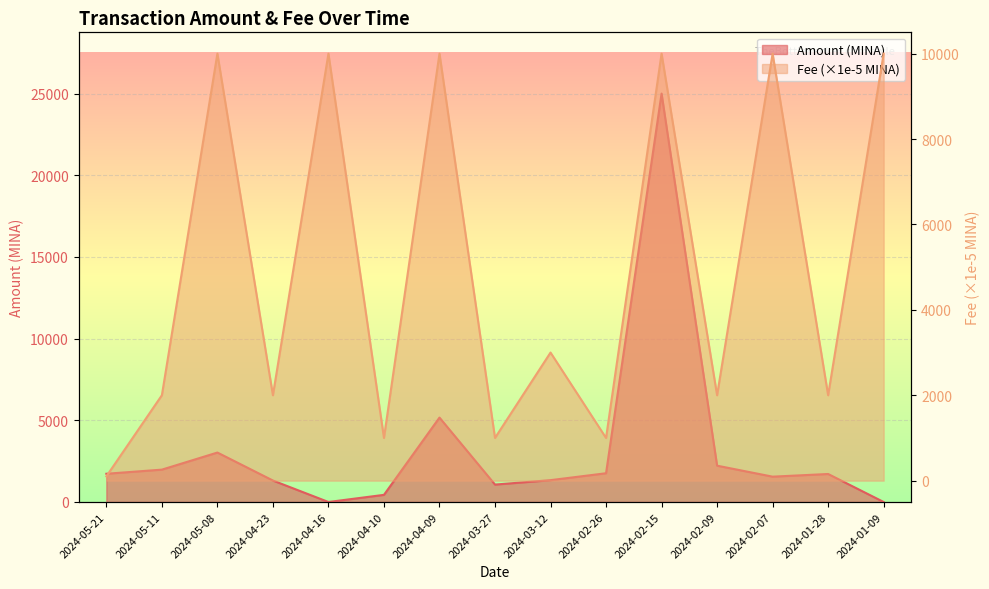

In Fee, how many points are higher than both neighbors (excluding endpoints)?

6